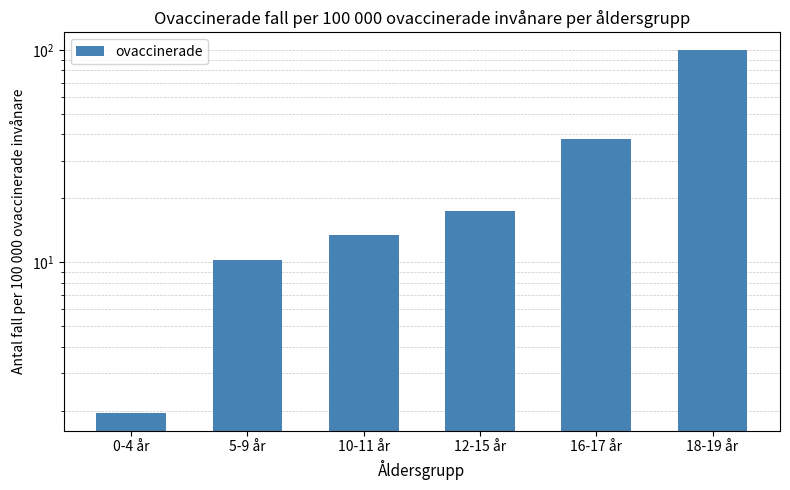

What is the ratio of the value at 5-9 år to the value at 16-17 år?

0.3